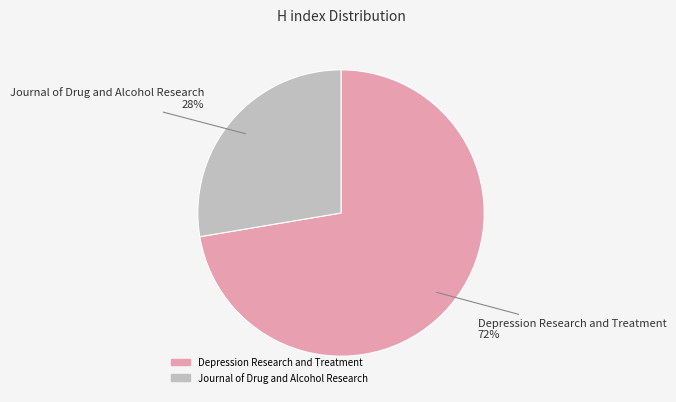

Which category has the biggest portion of the pie?

Depression Research and Treatment